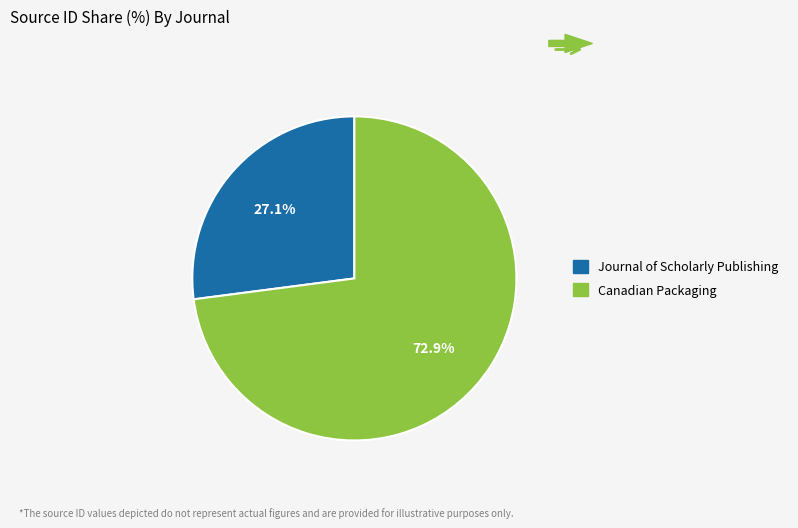

Which has a higher value, Journal of Scholarly Publishing or Canadian Packaging?

Canadian Packaging